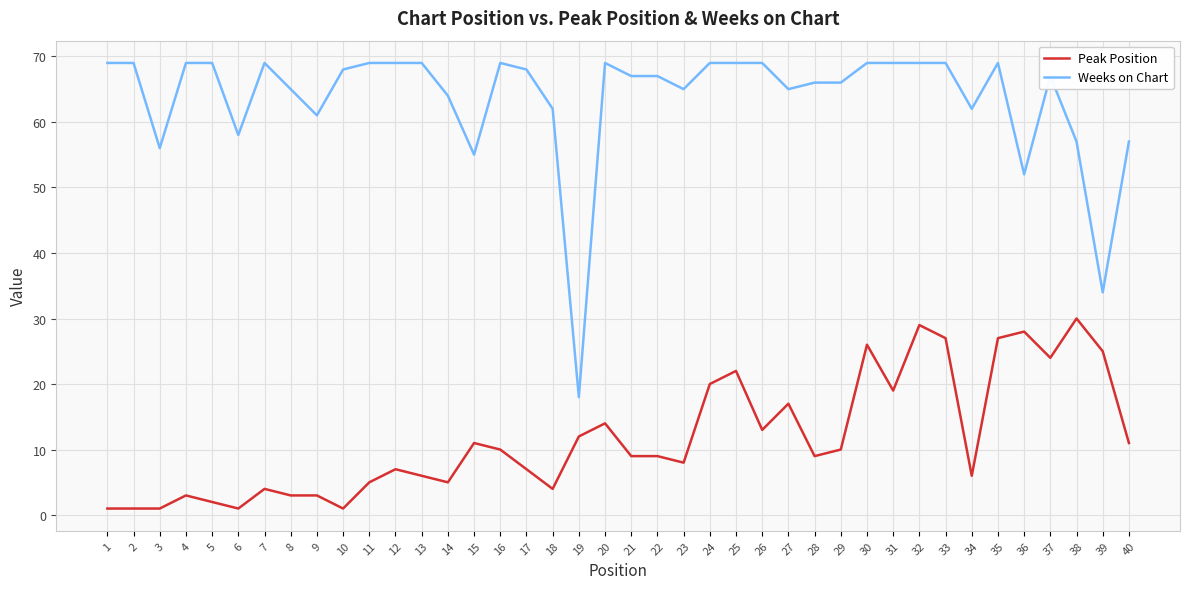

True or false: Peak Position and Weeks on Chart intersect in this chart.

False